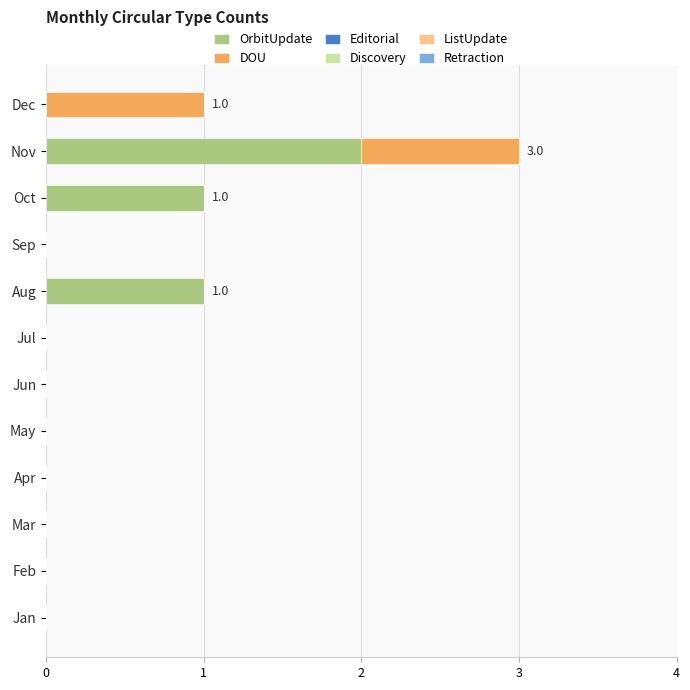

At which category is the sum across all series the highest?

Nov